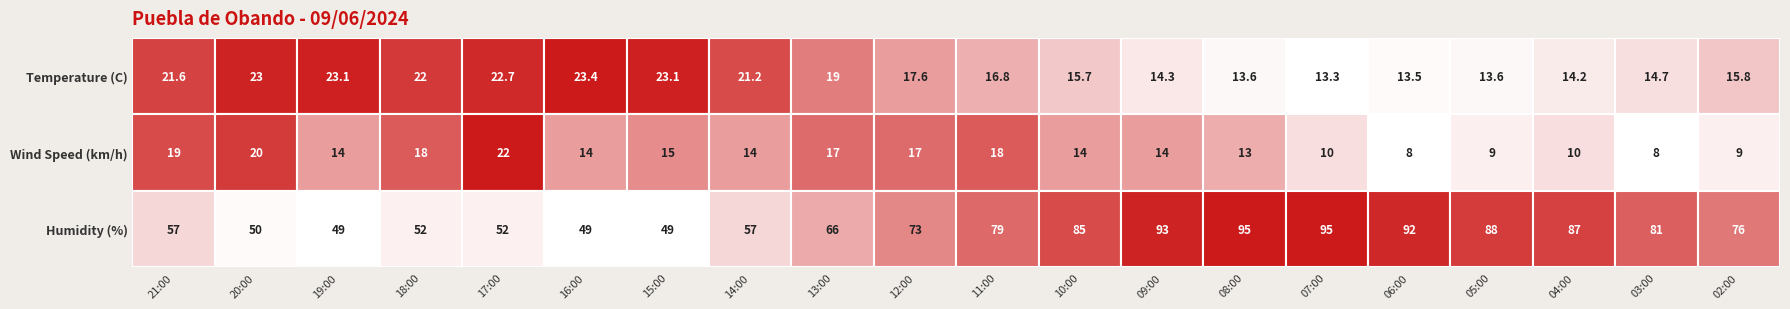

What is the highest value of the Humidity series?

95.0